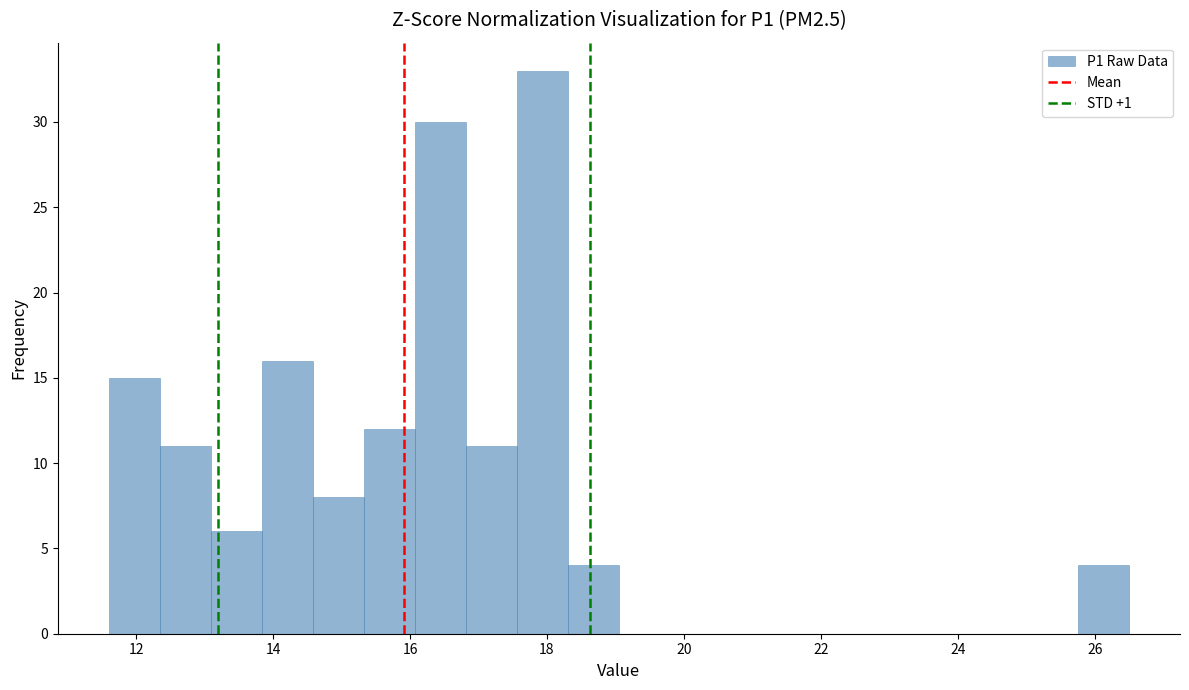

Around what value on the x-axis is the tallest bar? Give the approximate position of its centre, as read against the axis.

18.0